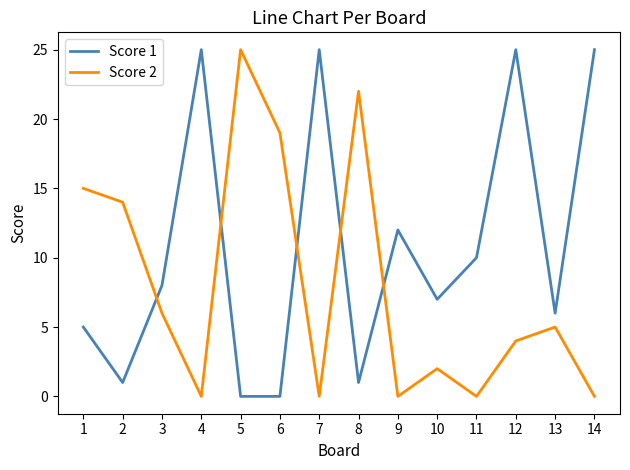

At which category is the sum across all series the highest?

12